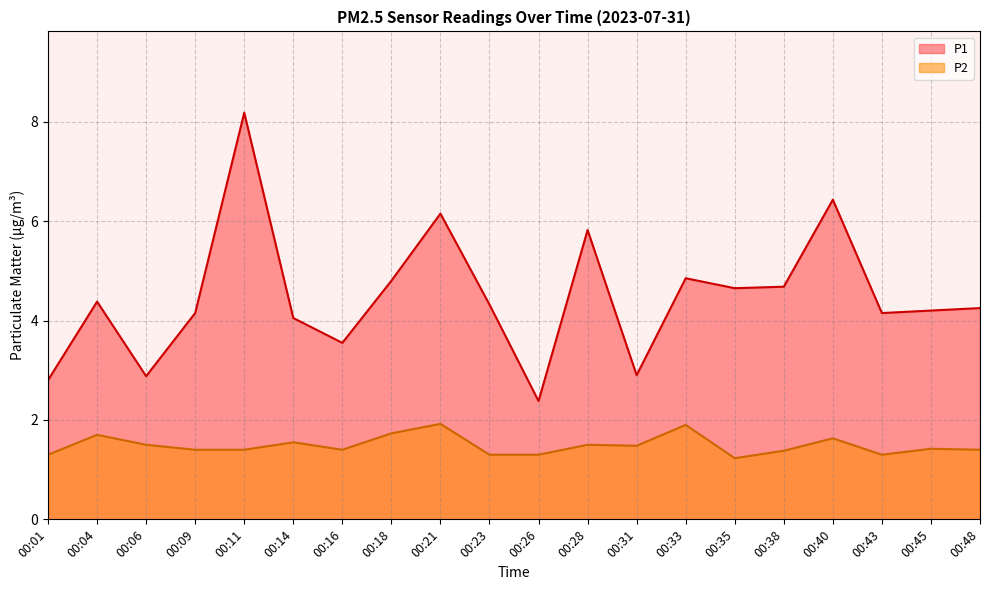

Where is P2 nearest to the value 1?

00:35